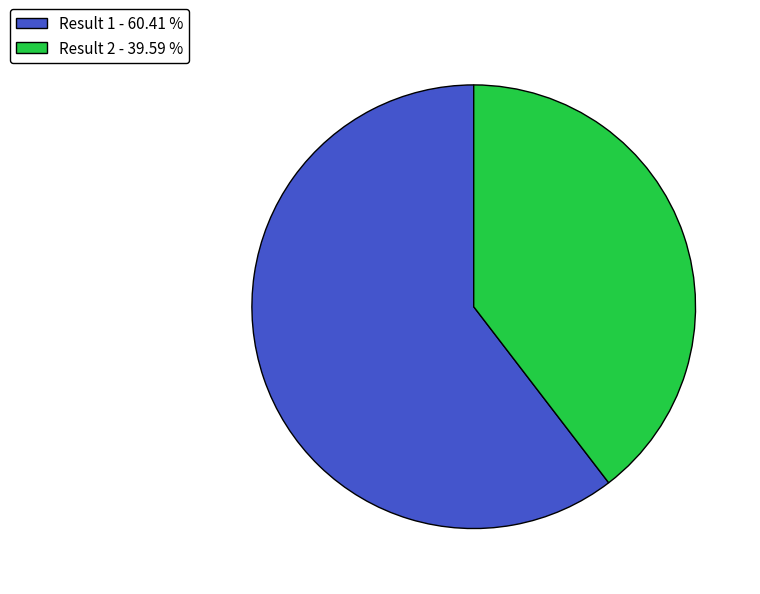

Is the sum of Result 1 - 60.41 % and Result 2 - 39.59 % greater than half?

Yes